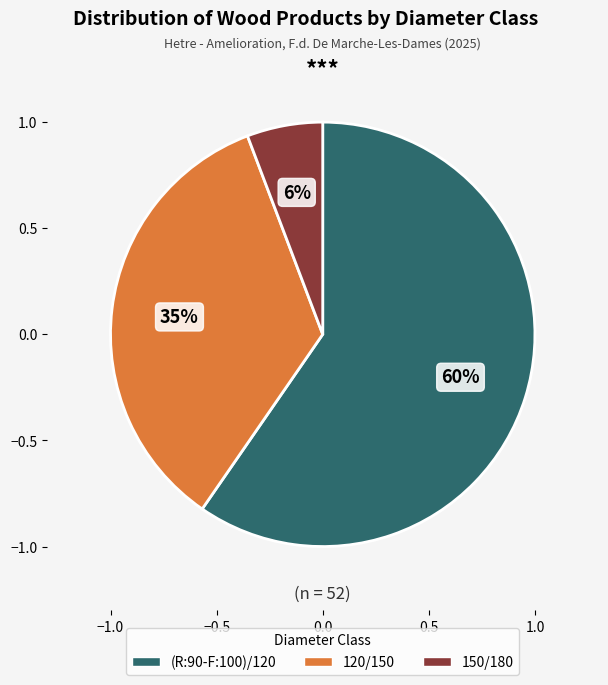

To the nearest percent, what percentage of the pie is 150/180?

6%